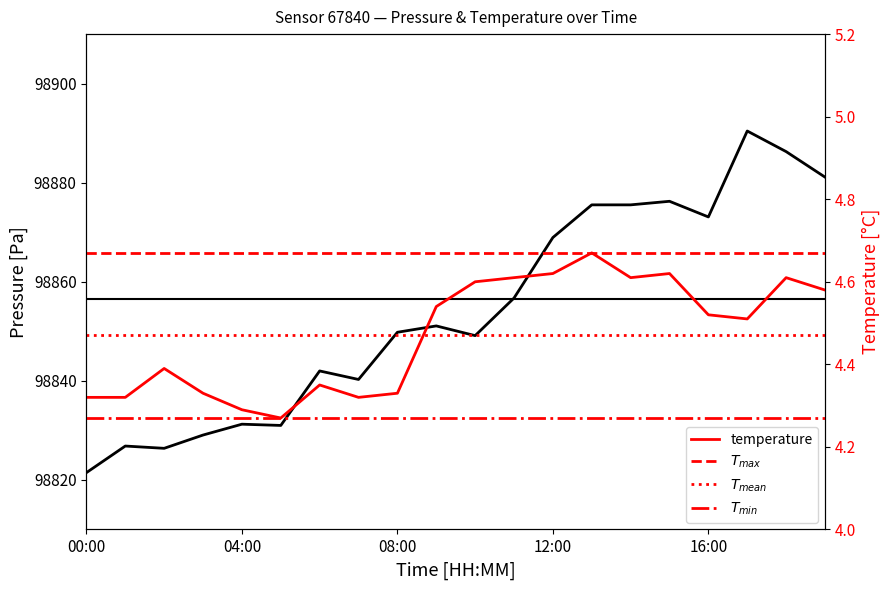

True or false: pressure and temperature intersect in this chart.

False